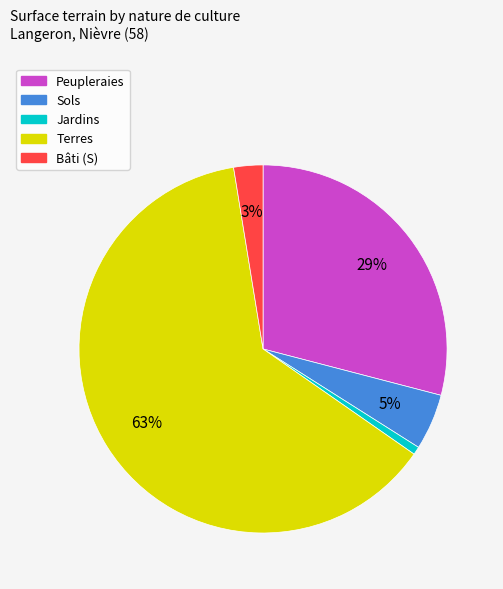

Is there a majority slice in this chart?

Yes